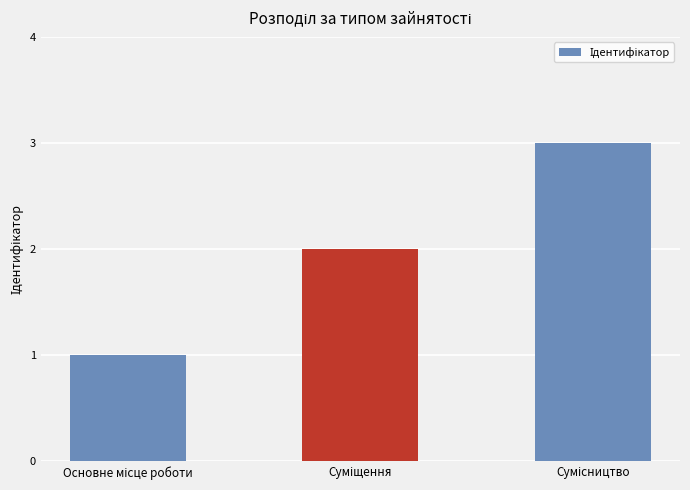

What is the maximum value shown in the chart?

3